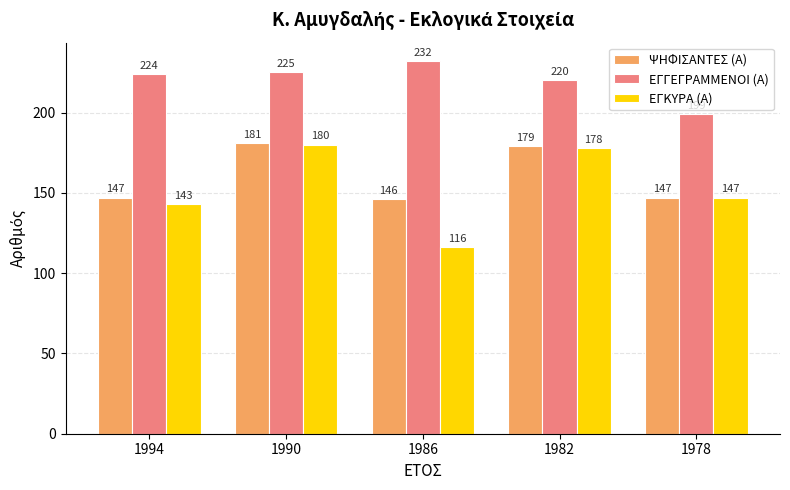

What is the difference between the maximum and minimum values in the ΨΗΦΙΣΑΝΤΕΣ (Α) series?

35